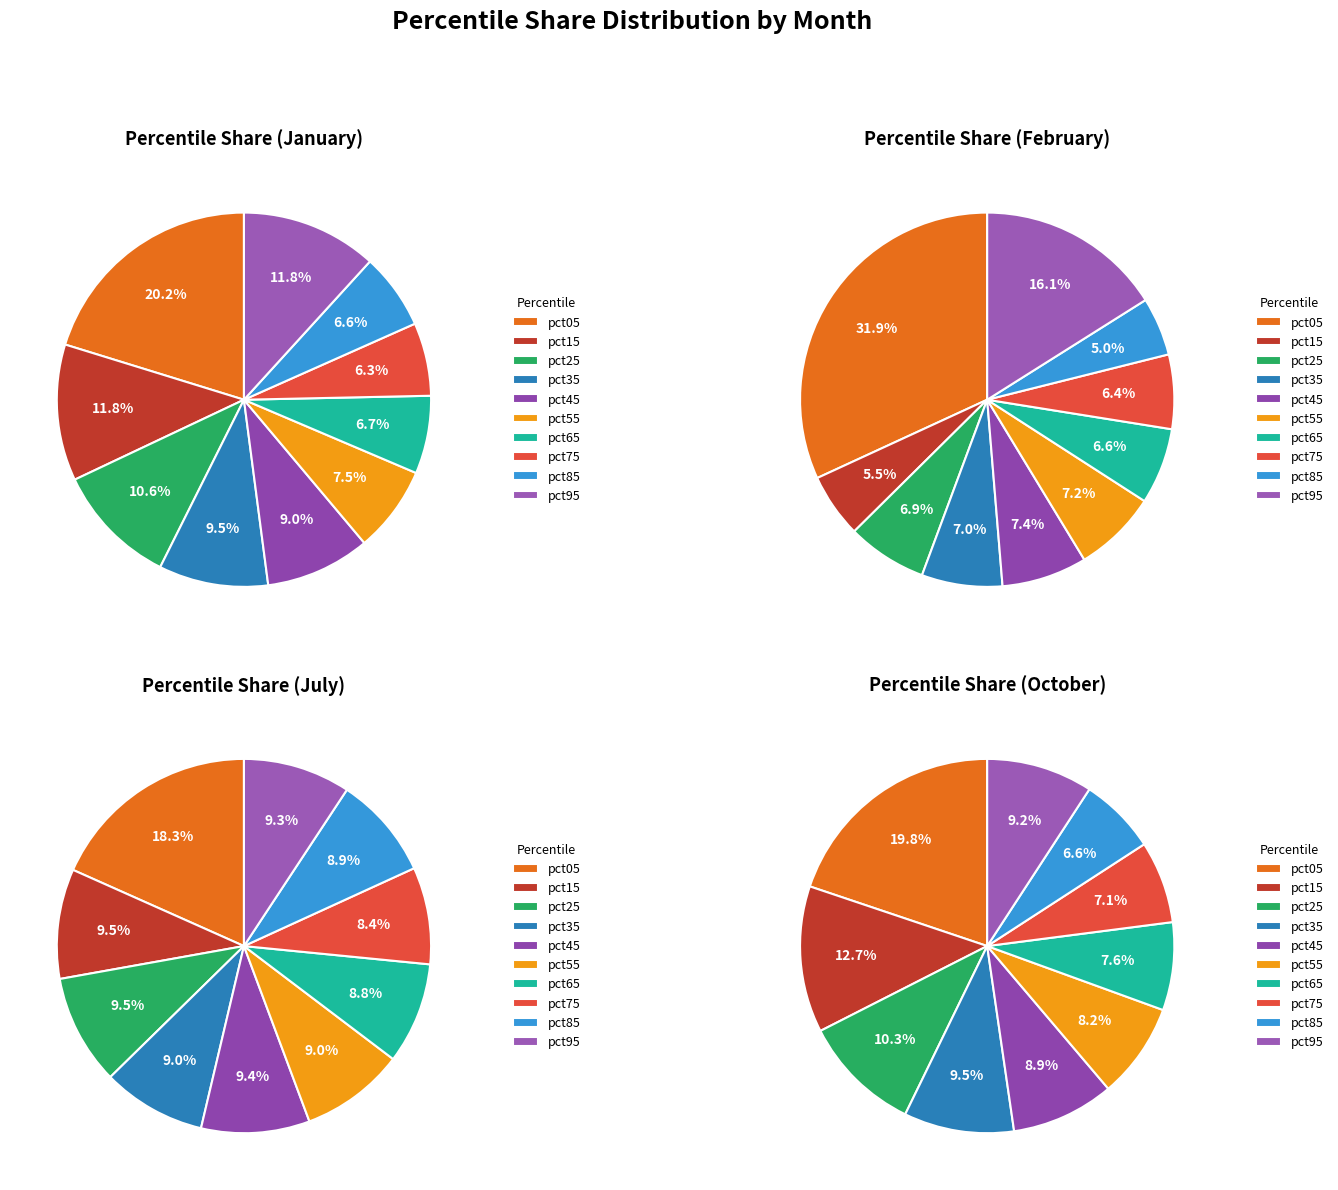

Which series has the widest spread of values?

Feb